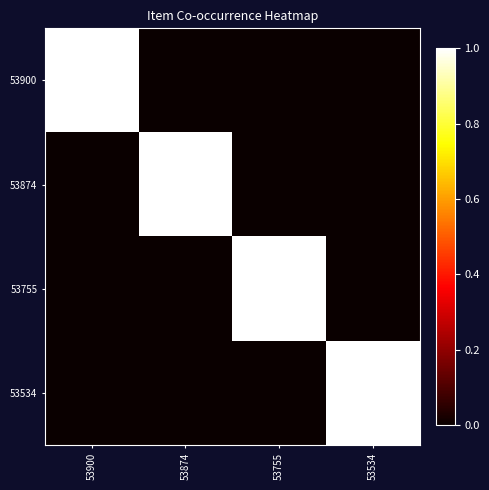

Rank the series at 53534 from lowest to highest value.

53900, 53874, 53755, 53534